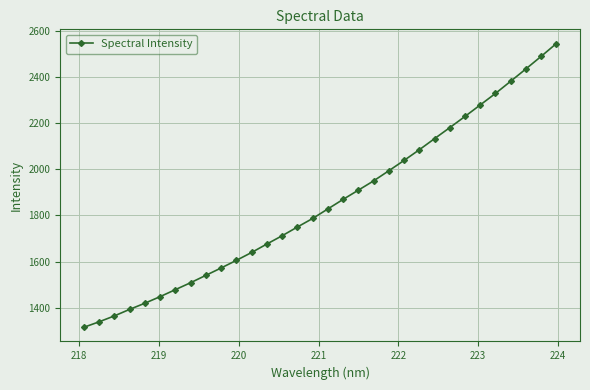

What is the value of the 1st point from the left?

1314.5